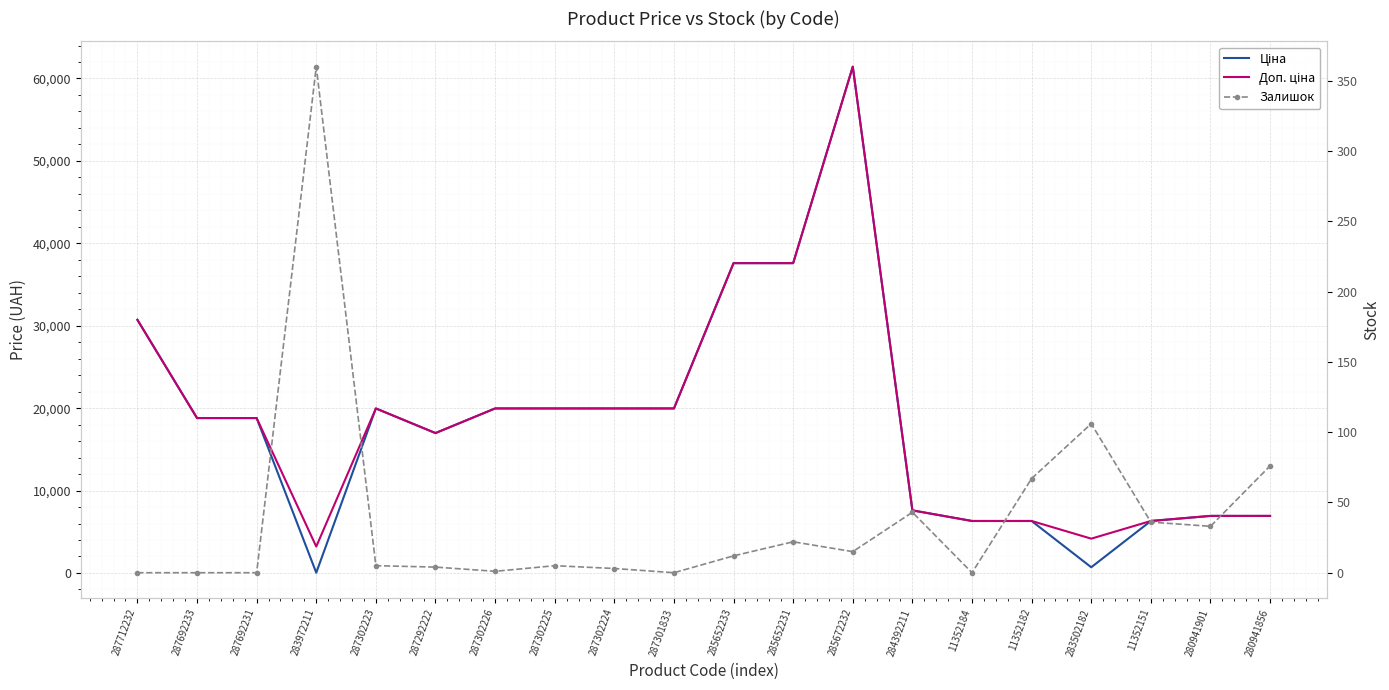

What is the lowest value of the Ціна series?

32.0